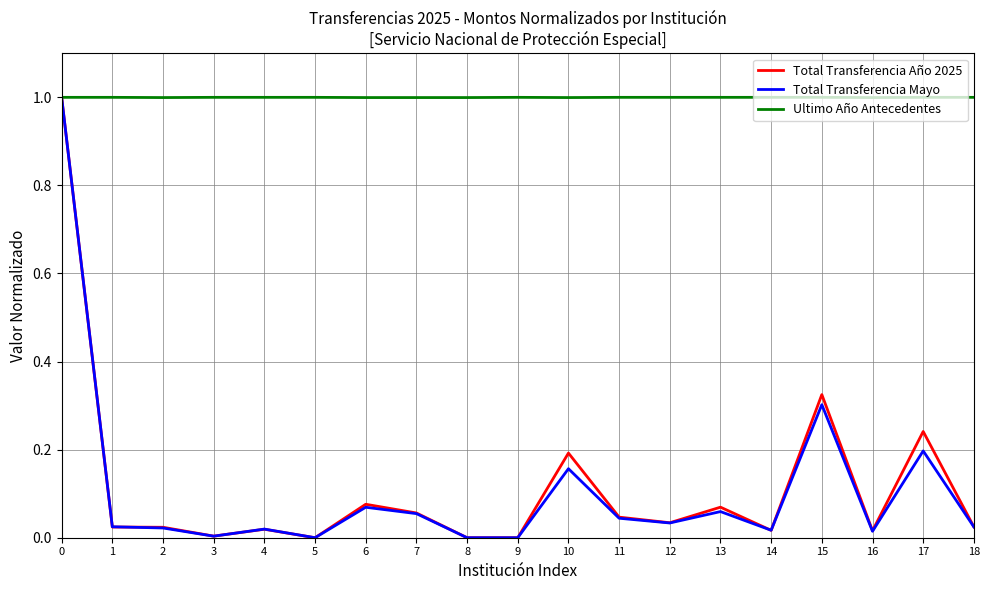

True or false: Ultimo Año Antecedentes has a value of 1.0 at 5.

True